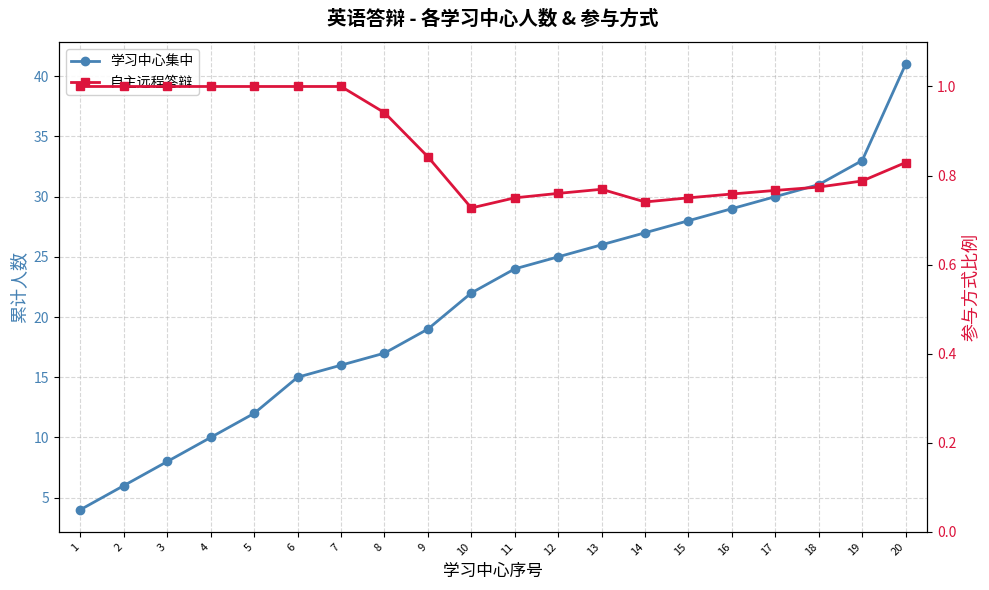

Reading left to right, extract all data points from this chart.

学习中心集中: 4.0	6.0	8.0	10.0	12.0	15.0	16.0	17.0	19.0	22.0	24.0	25.0	26.0	27.0	28.0	29.0	30.0	31.0	33.0	41.0
自主远程答辩: 1.0	1.0	1.0	1.0	1.0	1.0	1.0	0.9	0.8	0.7	0.8	0.8	0.8	0.7	0.8	0.8	0.8	0.8	0.8	0.8